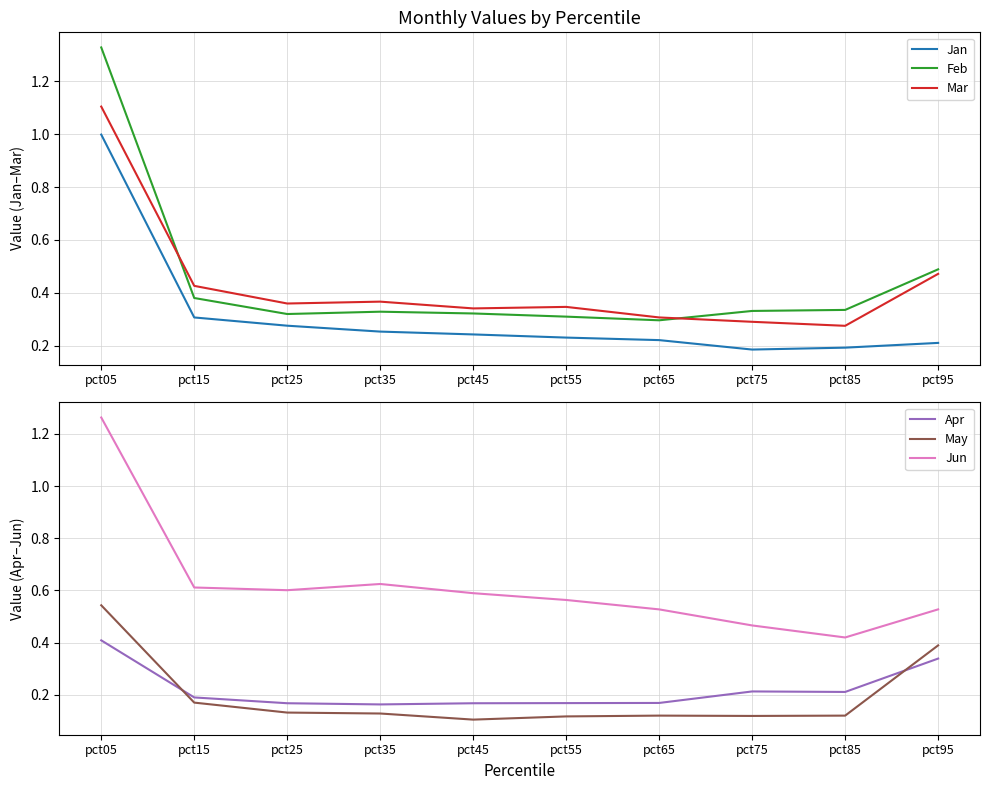

What is the difference between the May values at pct45 and pct95?

0.3